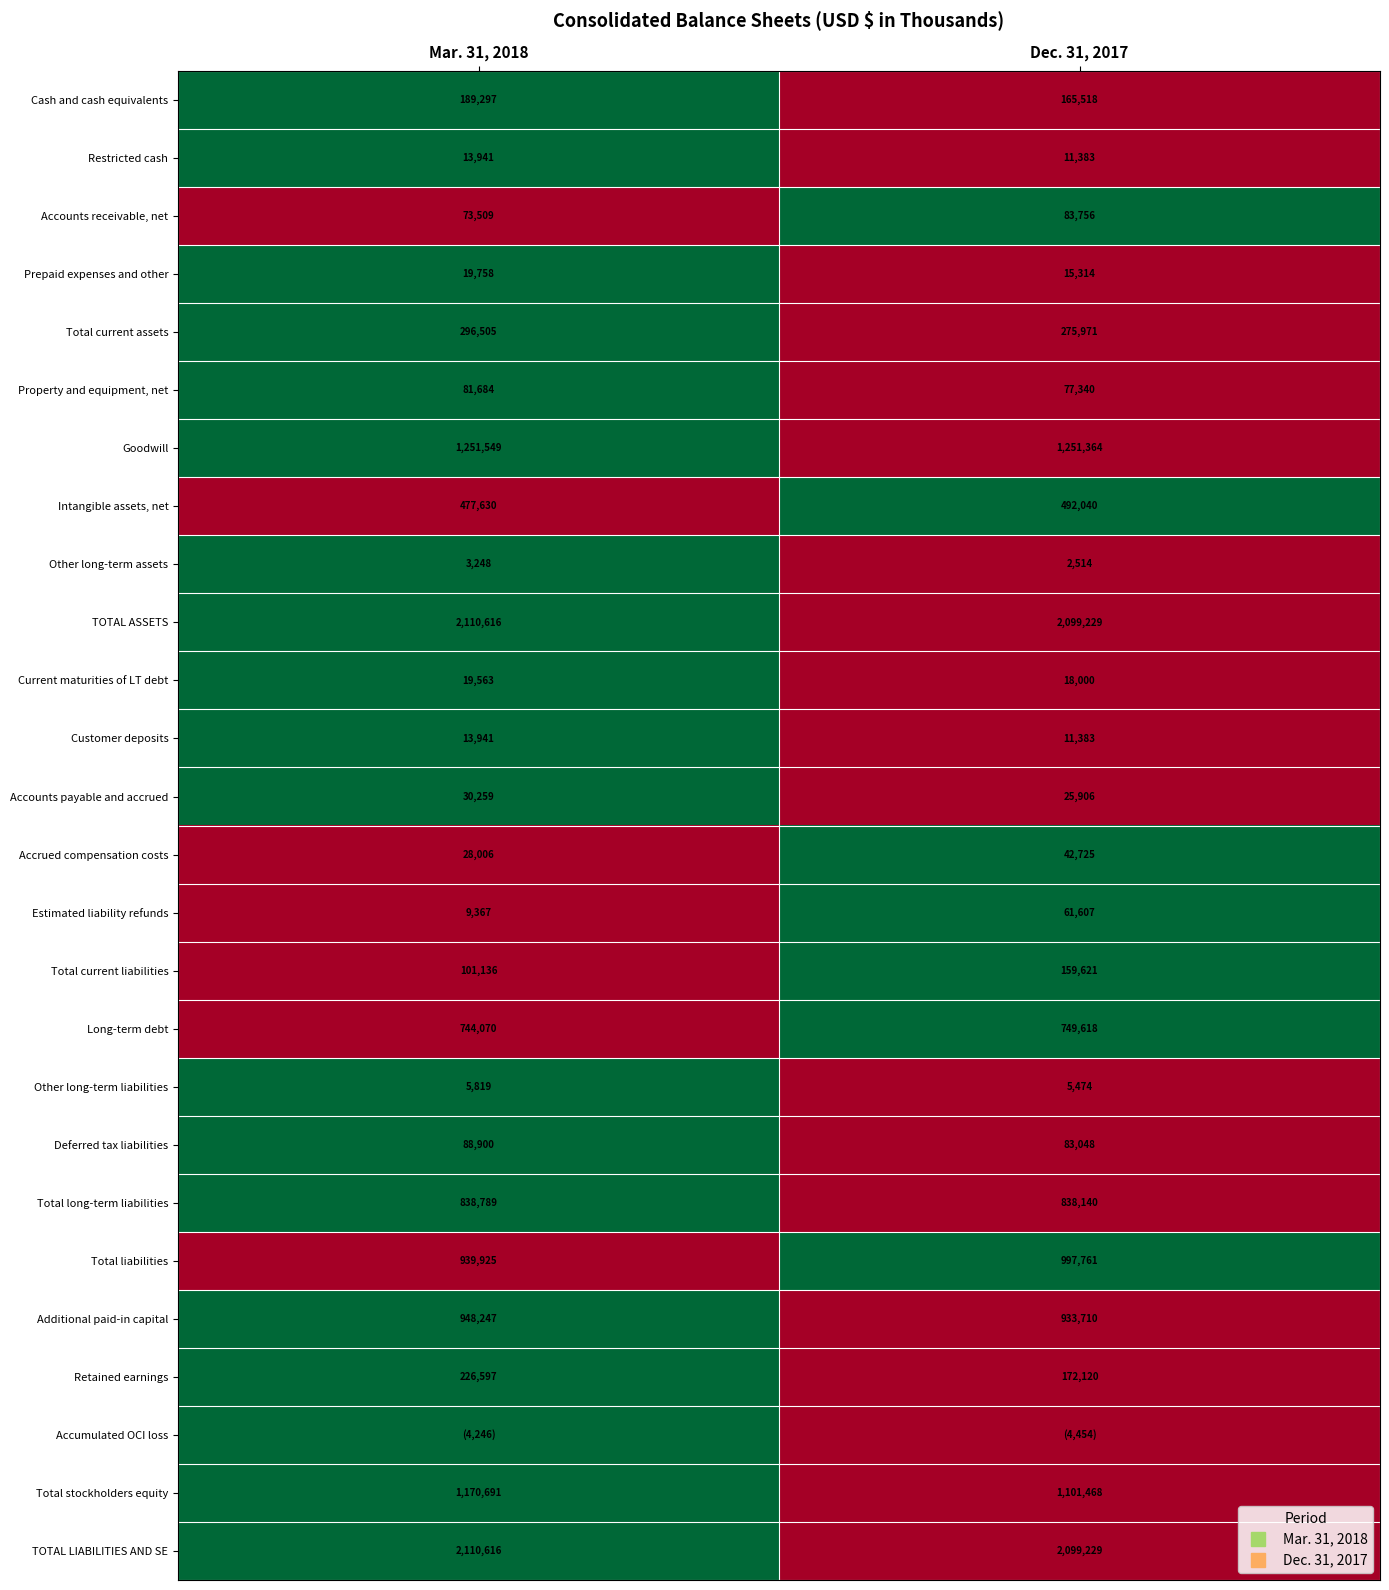

True or false: Deferred tax liabilities has a value of 1 at Mar. 31, 2018.

True